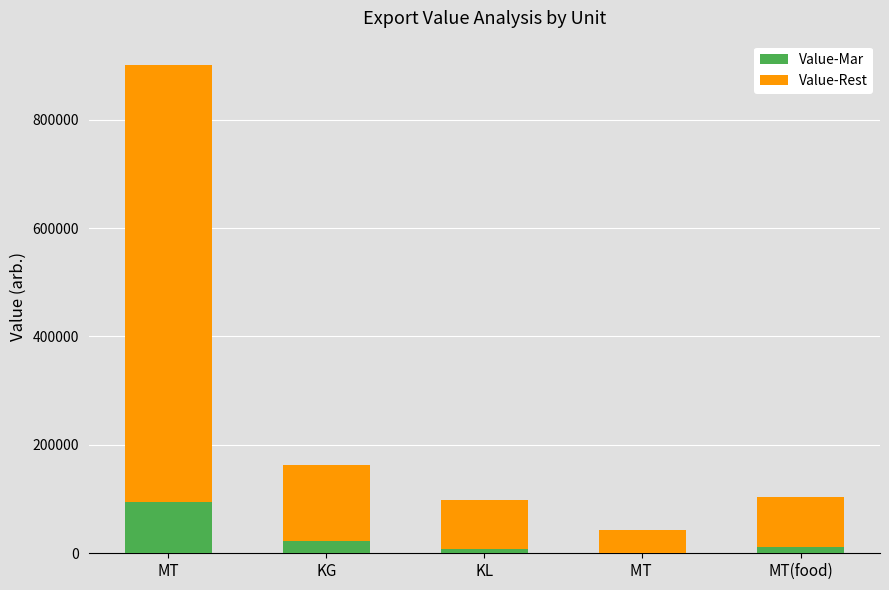

What is the total value across all series at MT?

900706